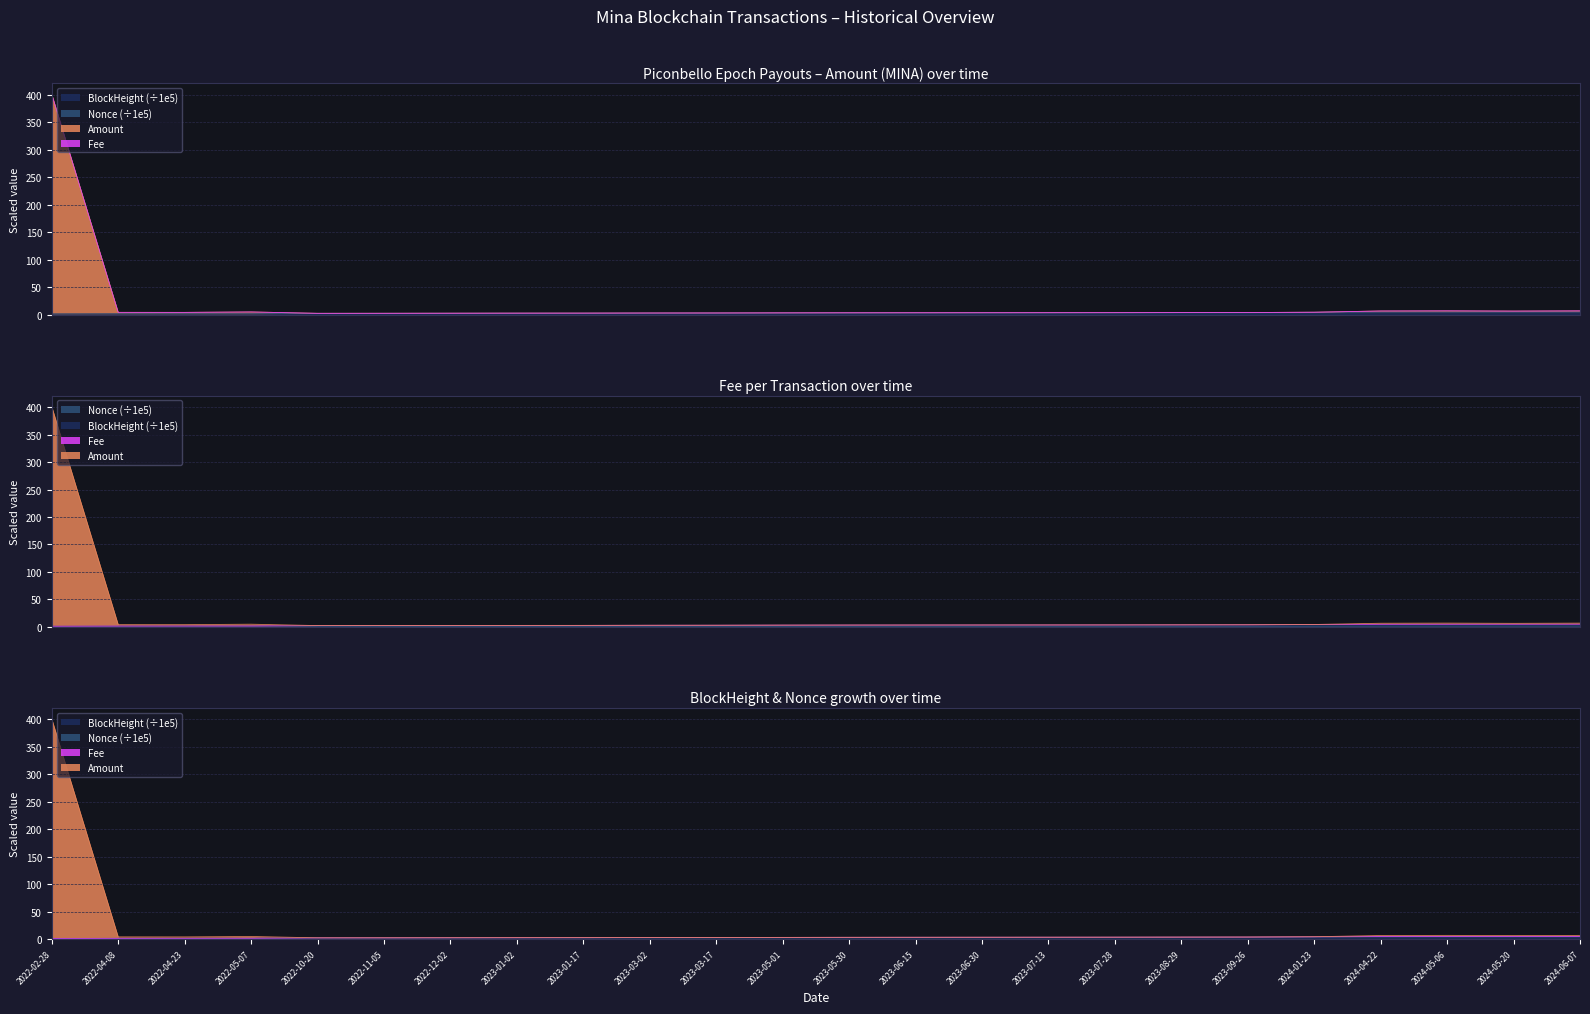

Between 2022-04-23 and 2024-04-22, which is larger?

2024-04-22